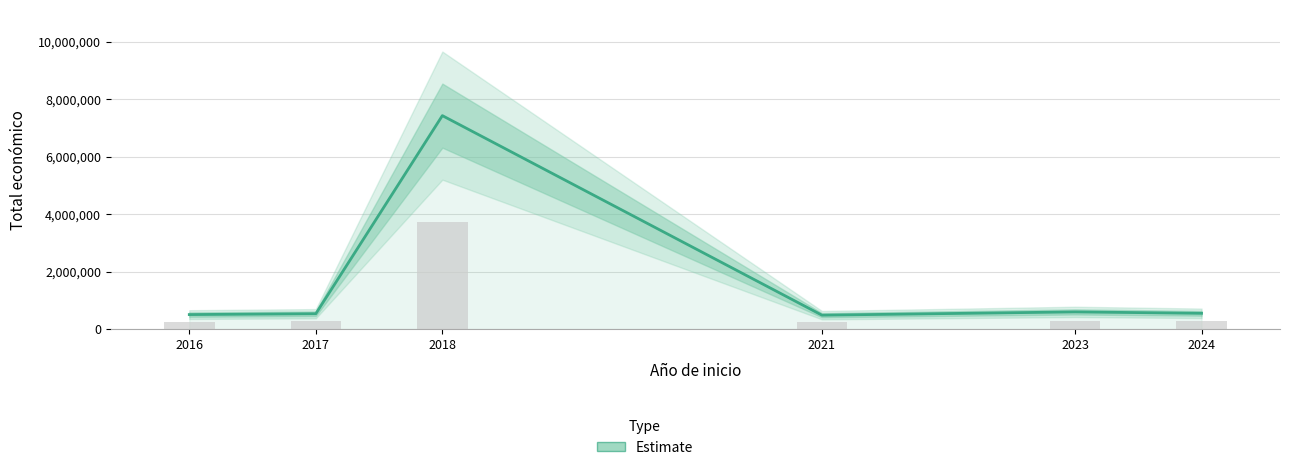

Rank the categories by value from highest to lowest.

2018, 2023, 2024, 2017, 2016, 2021